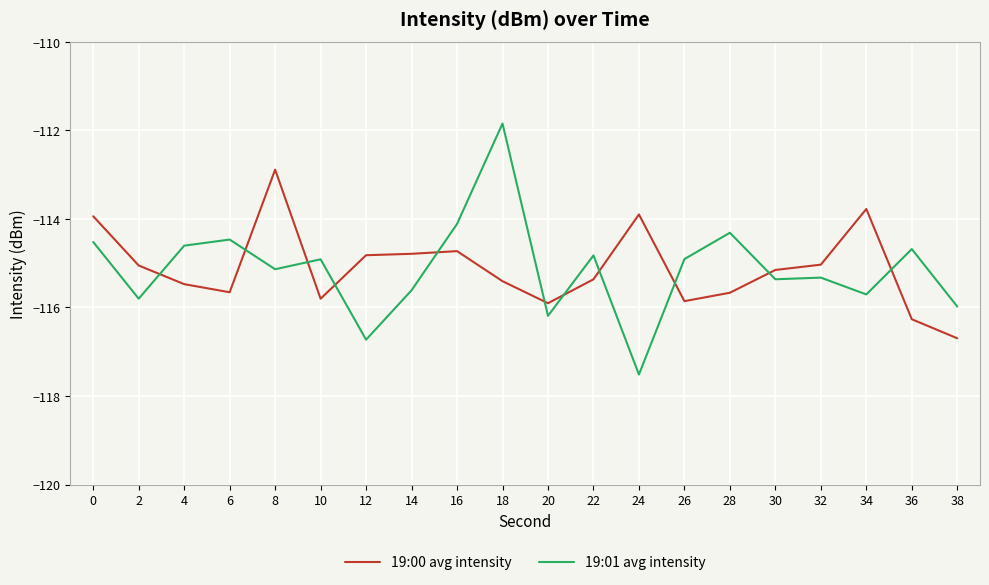

The 19:00 avg intensity series shows -115.4 at 22. True or false?

True